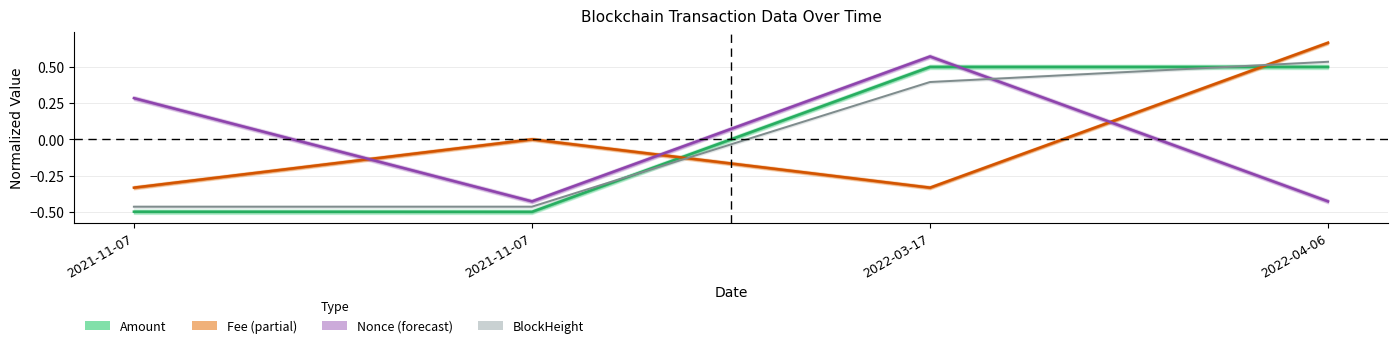

What value does the Nonce series have at 2022-03-17?

0.6